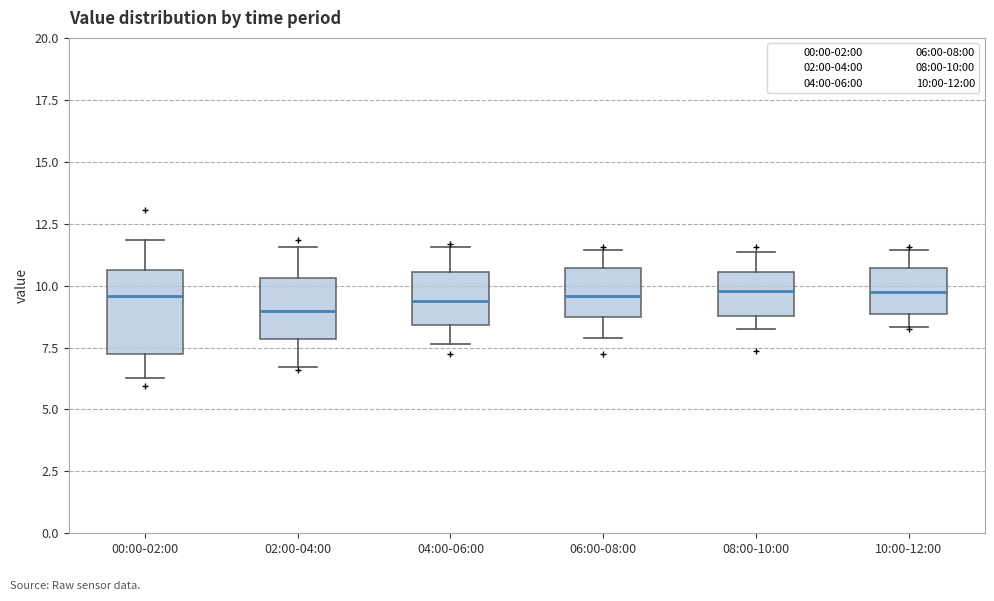

Reading left to right, transcribe this box plot: for each box, give where its median line is, the range the box spans, and where its two whiskers end, as read against the y-axis. The values are not printed on the chart, so give them approximately, as read against the axis.

00:00-02:00: median 9.5, box 7.0 to 10.5, whiskers 6.5 to 12.0
02:00-04:00: median 9.0, box 8.0 to 10.5, whiskers 6.5 to 11.5
04:00-06:00: median 9.5, box 8.5 to 10.5, whiskers 7.5 to 11.5
06:00-08:00: median 9.5, box 8.5 to 10.5, whiskers 8.0 to 11.5
08:00-10:00: median 10.0, box 9.0 to 10.5, whiskers 8.0 to 11.5
10:00-12:00: median 9.5, box 9.0 to 10.5, whiskers 8.5 to 11.5